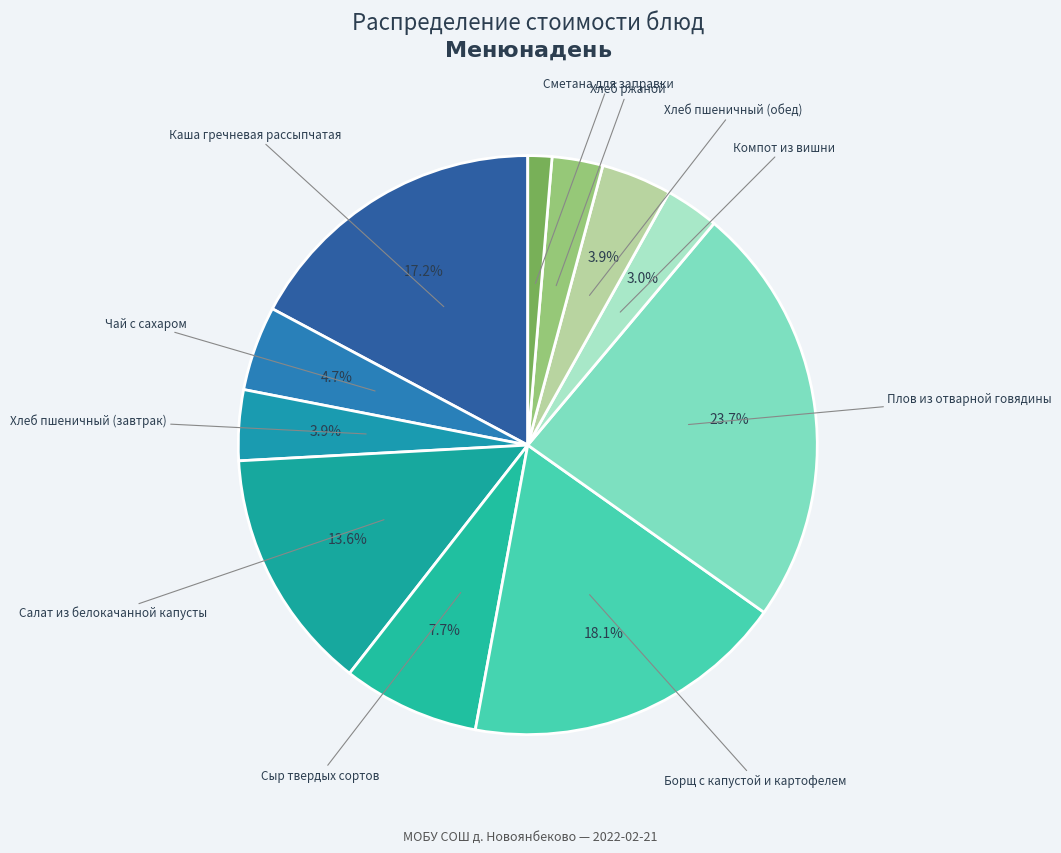

Is Хлеб пшеничный (обед) the majority of the pie?

No